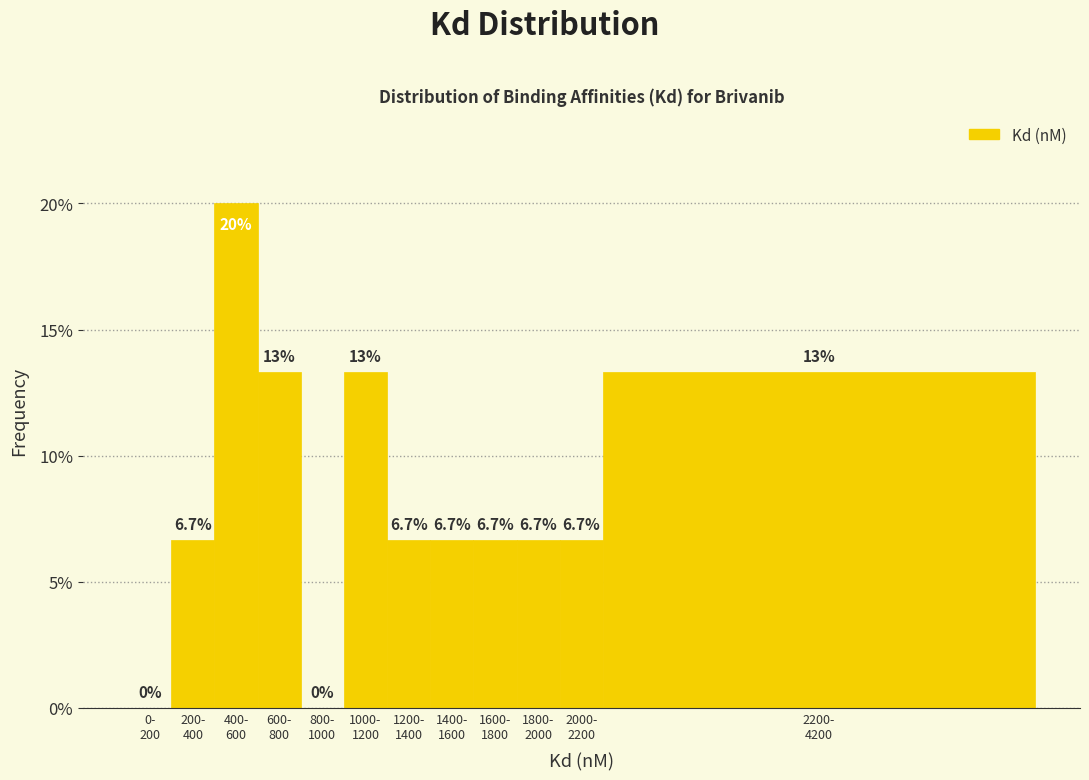

What is the maximum value shown in the chart?

20.0